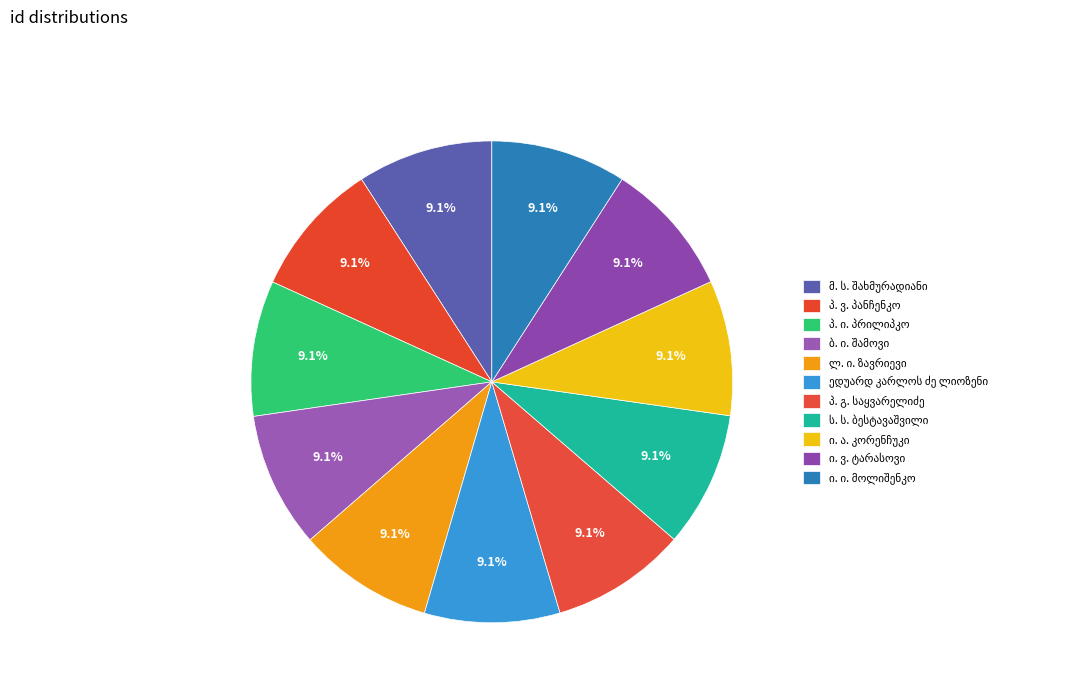

What is the ratio of the value at ი. ა. კორენჩუკი to the value at ი. ვ. ტარასოვი?

1.0